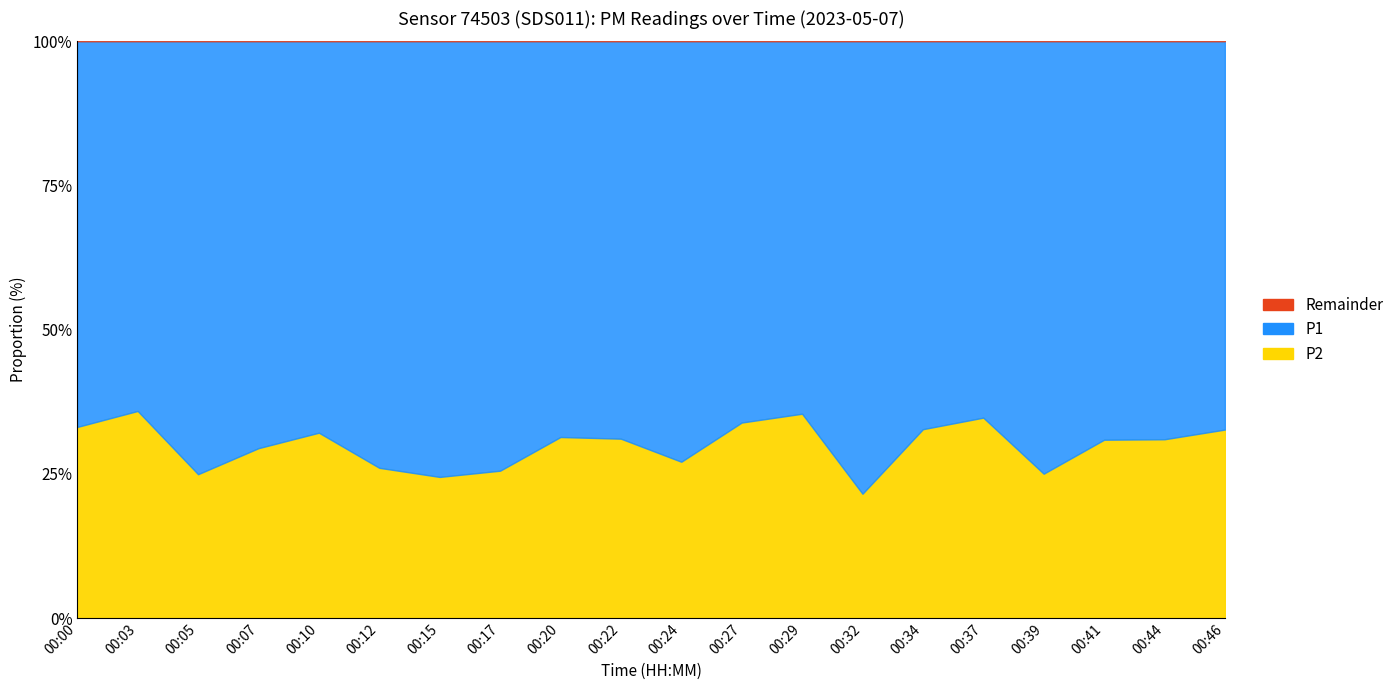

What is the total value across all series at 00:24?

100.0